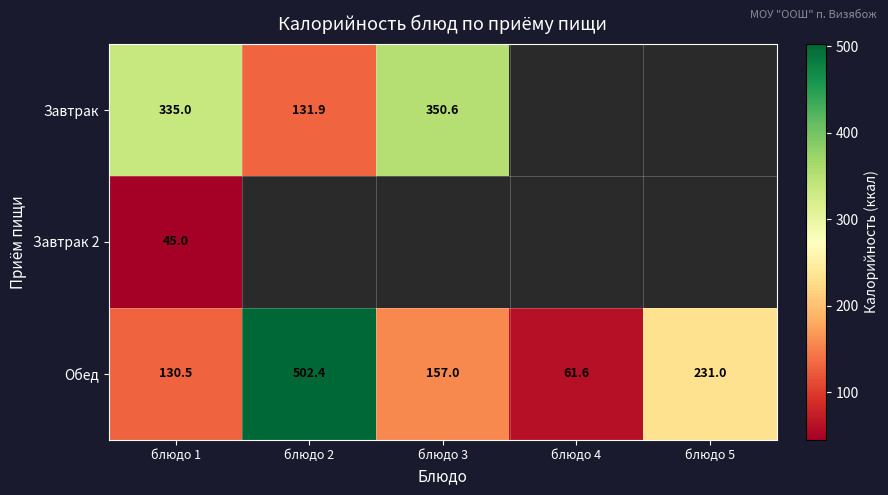

Rank the categories by Обед value from highest to lowest.

блюдо 2, блюдо 5, блюдо 3, блюдо 1, блюдо 4